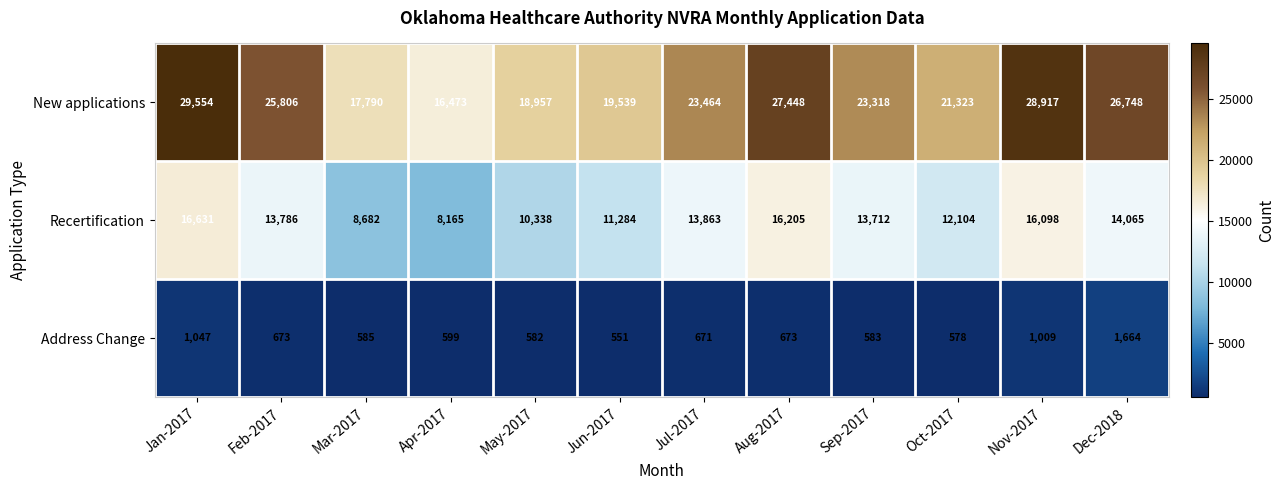

Is it true that Address Change equals 599 at Apr-2017?

True